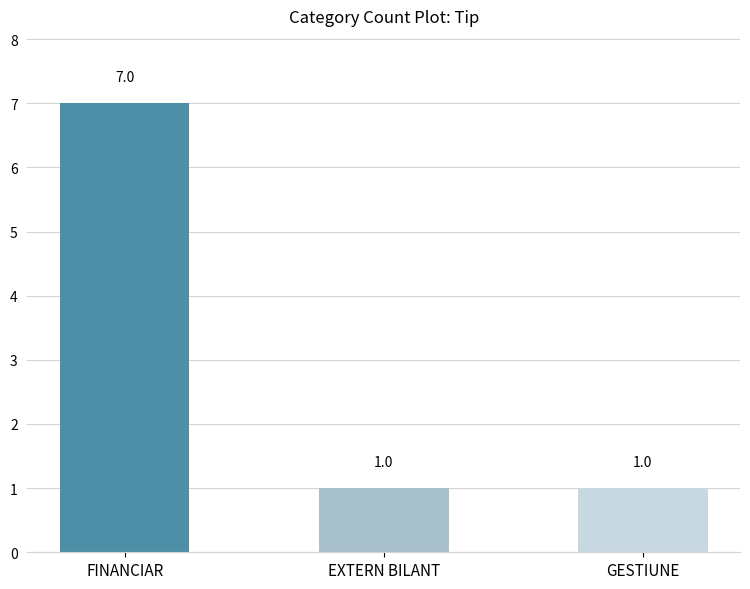

Count the values in the range 1 to 7.

3